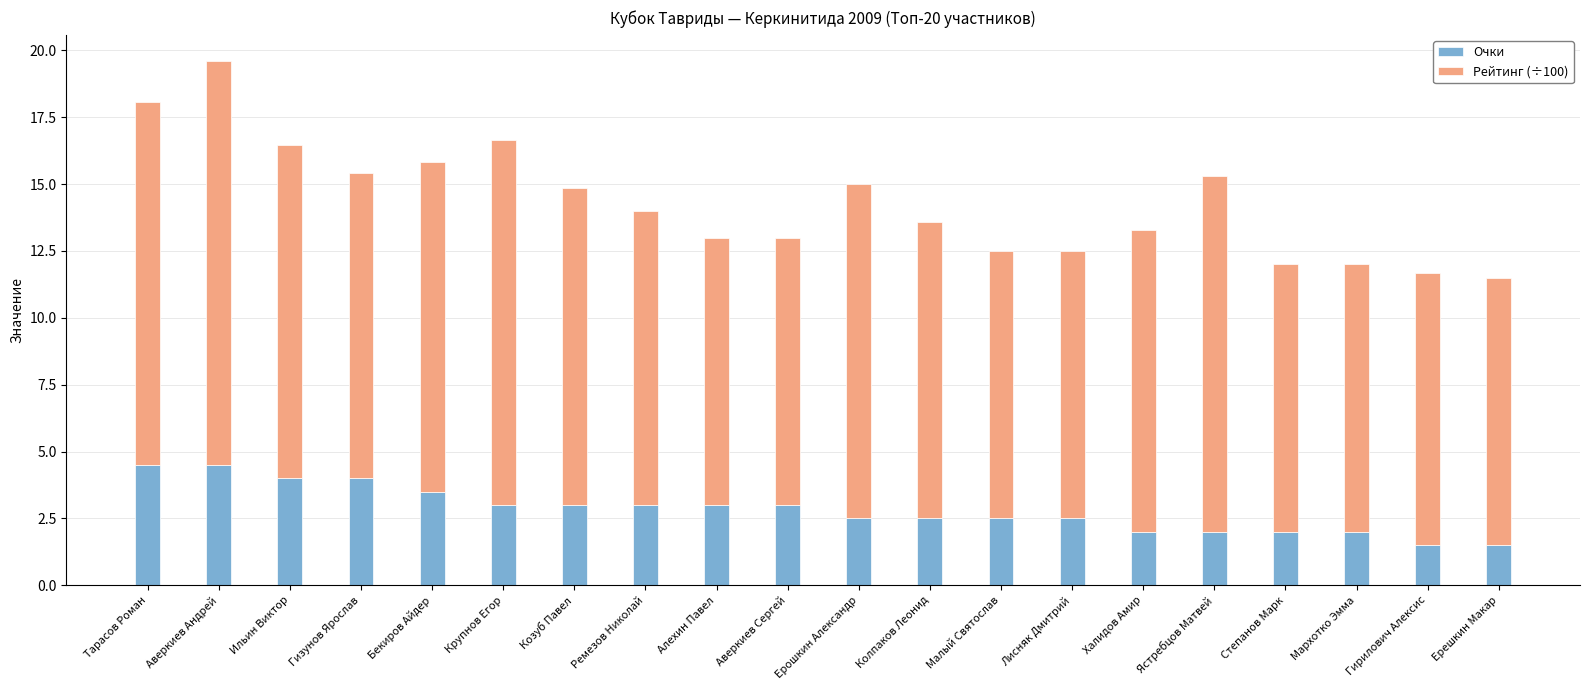

What is the value of the Очки bar at the 1st from the left?

4.5